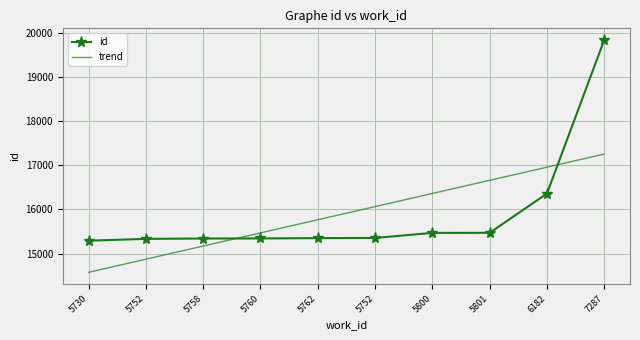

Between 7287 and 6182, which is larger?

7287